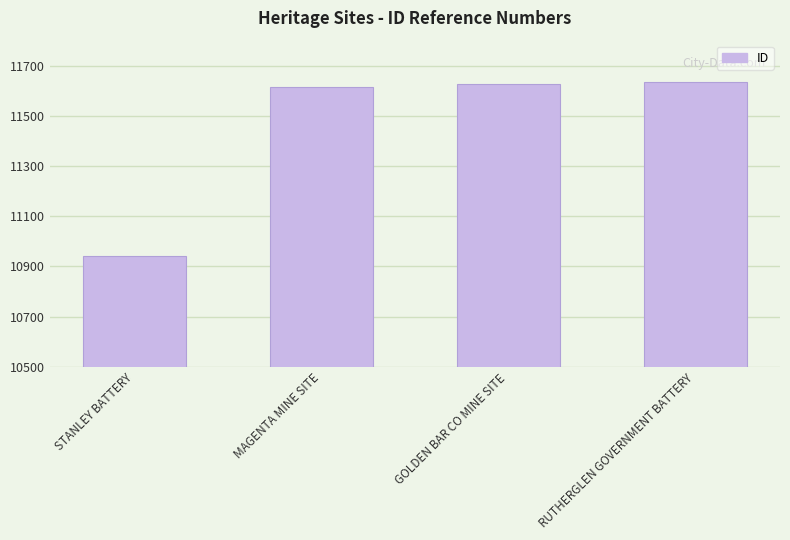

What is the maximum value shown in the chart?

11635